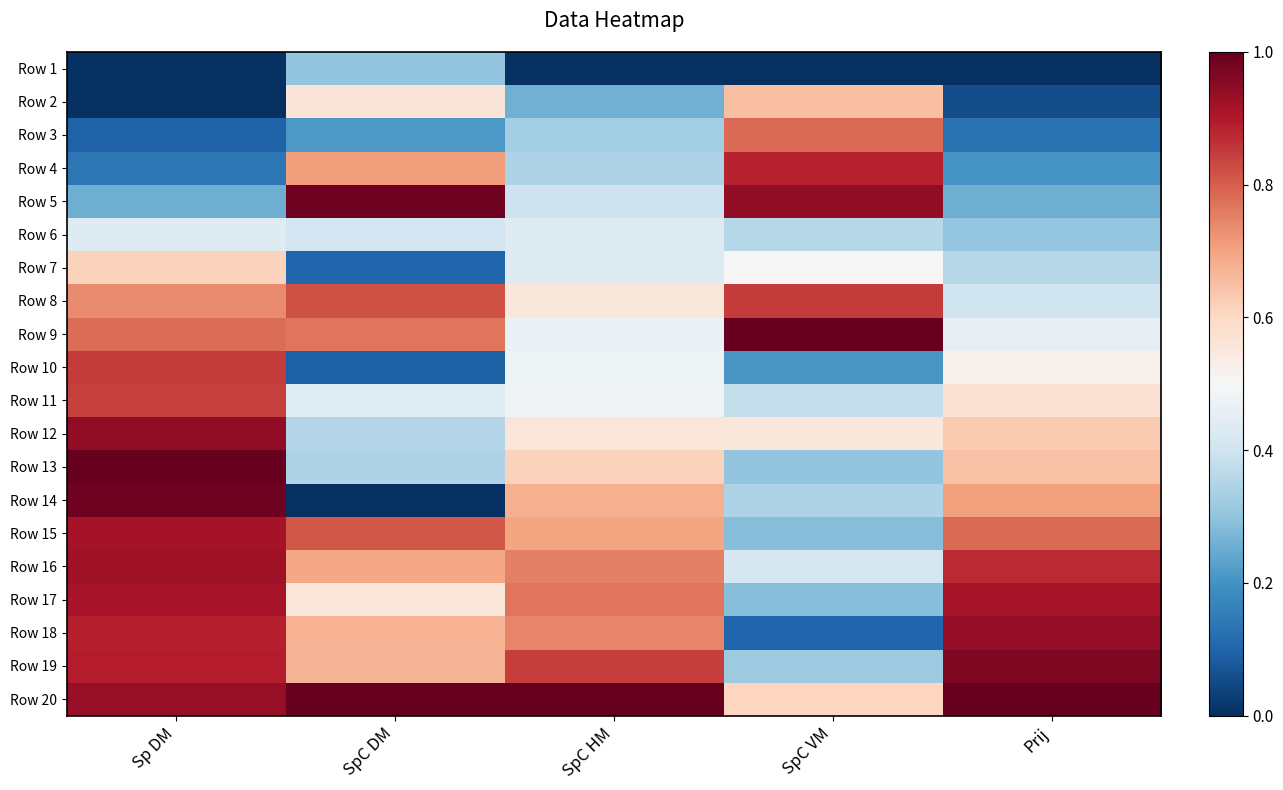

What is the difference between the highest and lowest values at Prij?

1.0